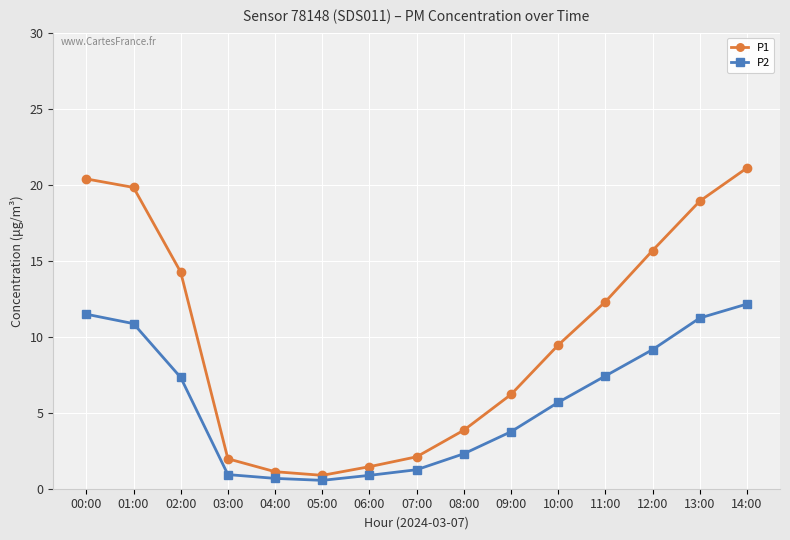

What are all the series names shown in the legend?

P1, P2